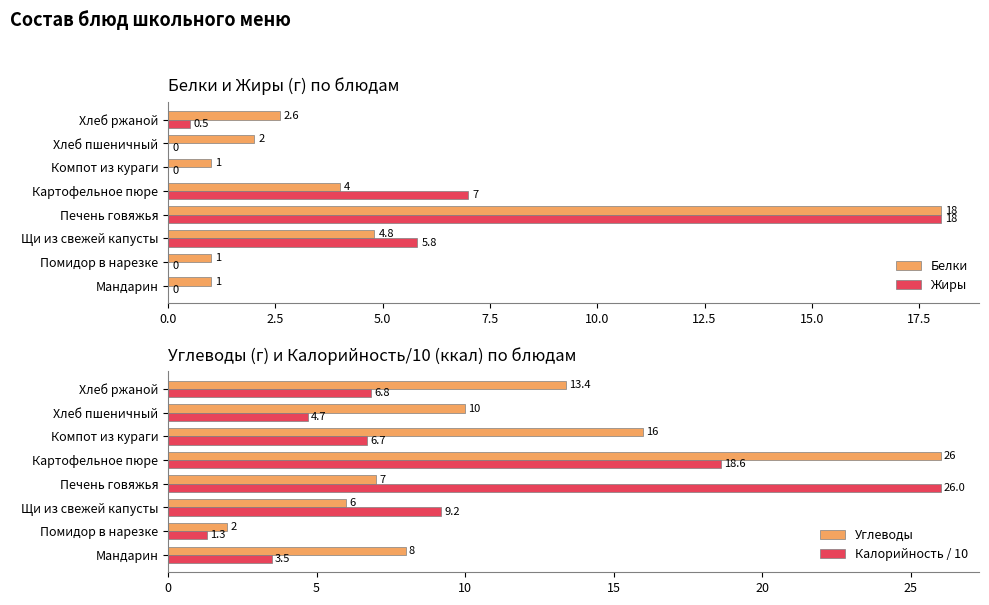

What is the value of the Жиры bar at the 5th from the left?

7.0